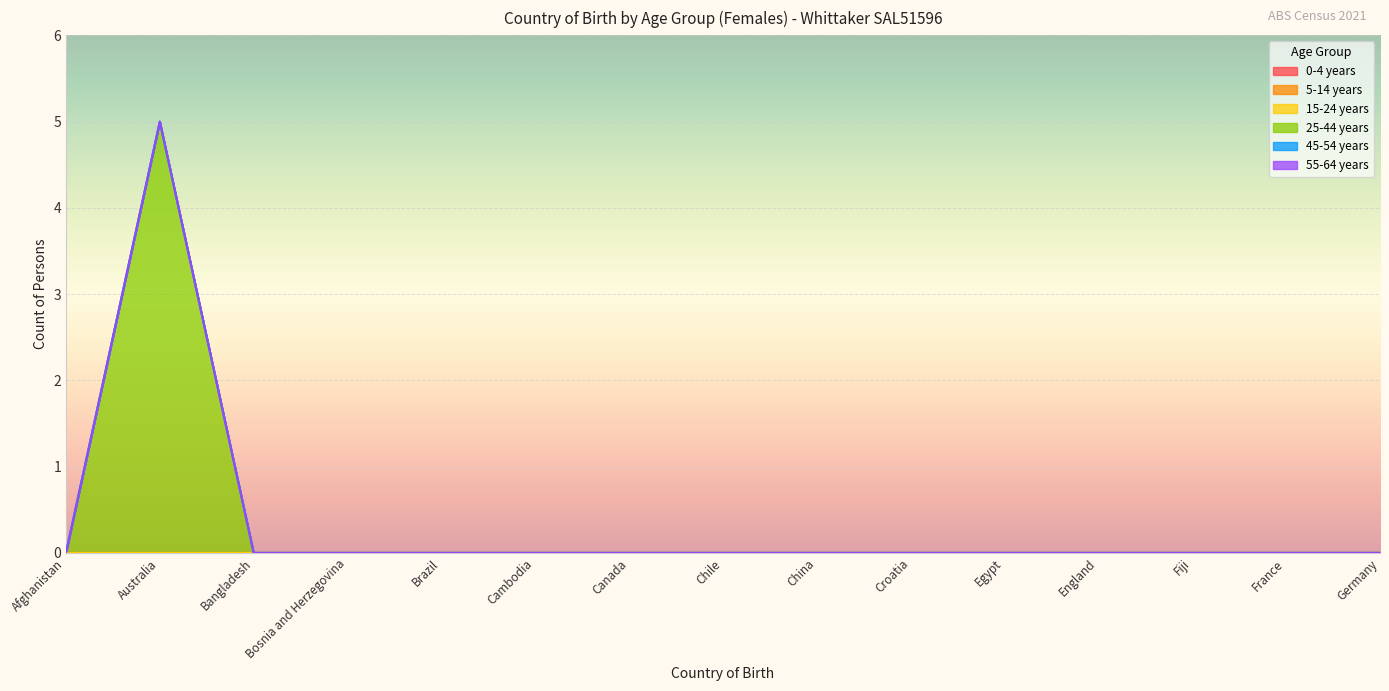

What position from the right is Brazil?

11